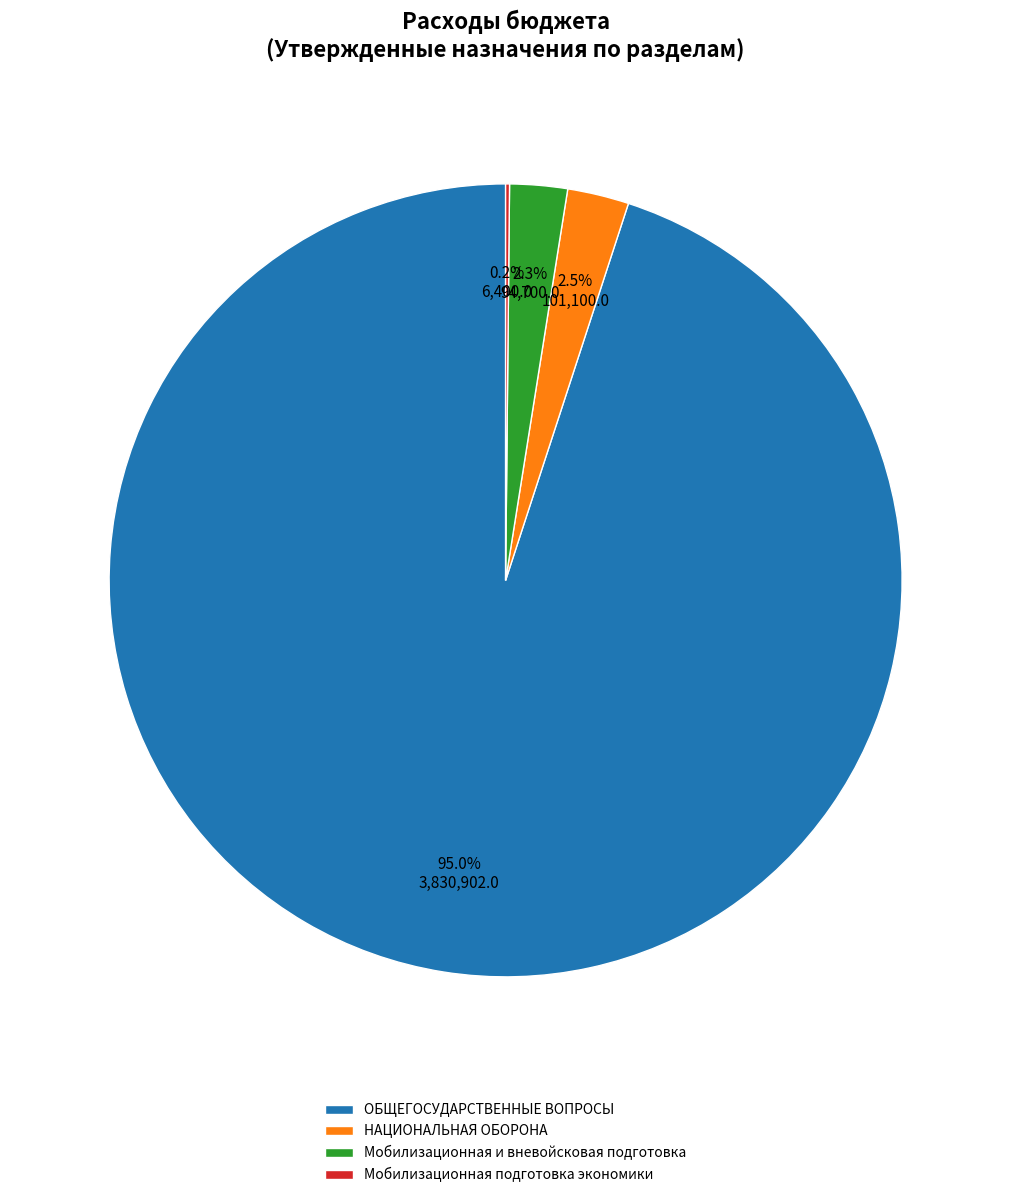

Does ОБЩЕГОСУДАРСТВЕННЫЕ ВОПРОСЫ account for over 50% of the chart?

Yes